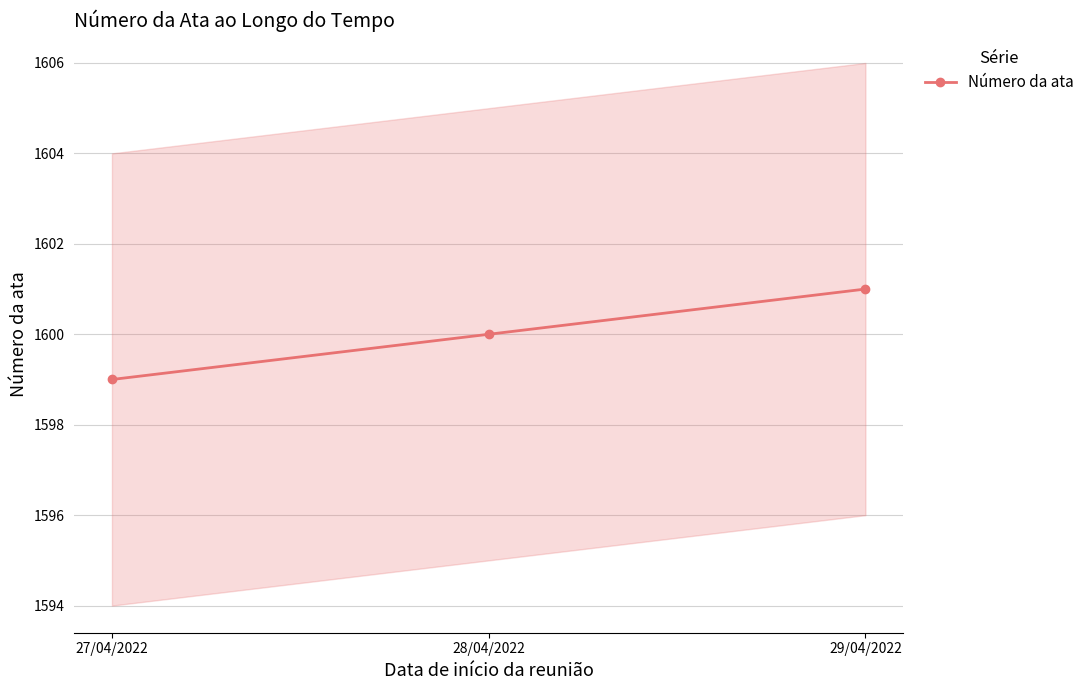

What position from the right is 28/04/2022?

2